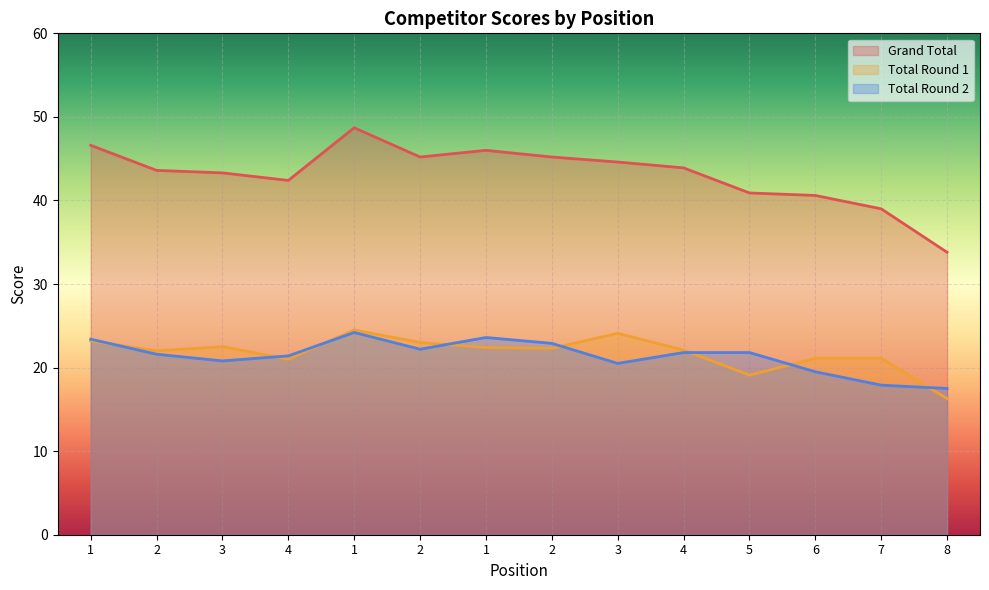

What is the label of the 6th point from the right?

3